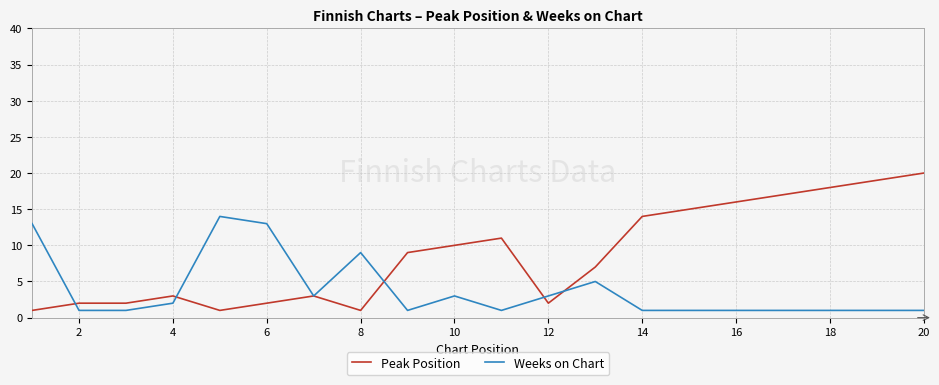

Reading left to right, extract all data points from this chart.

Peak Position: 1	2	2	3	1	2	3	1	9	10	11	2	7	14	15	16	17	18	19	20
Weeks on Chart: 13	1	1	2	14	13	3	9	1	3	1	3	5	1	1	1	1	1	1	1